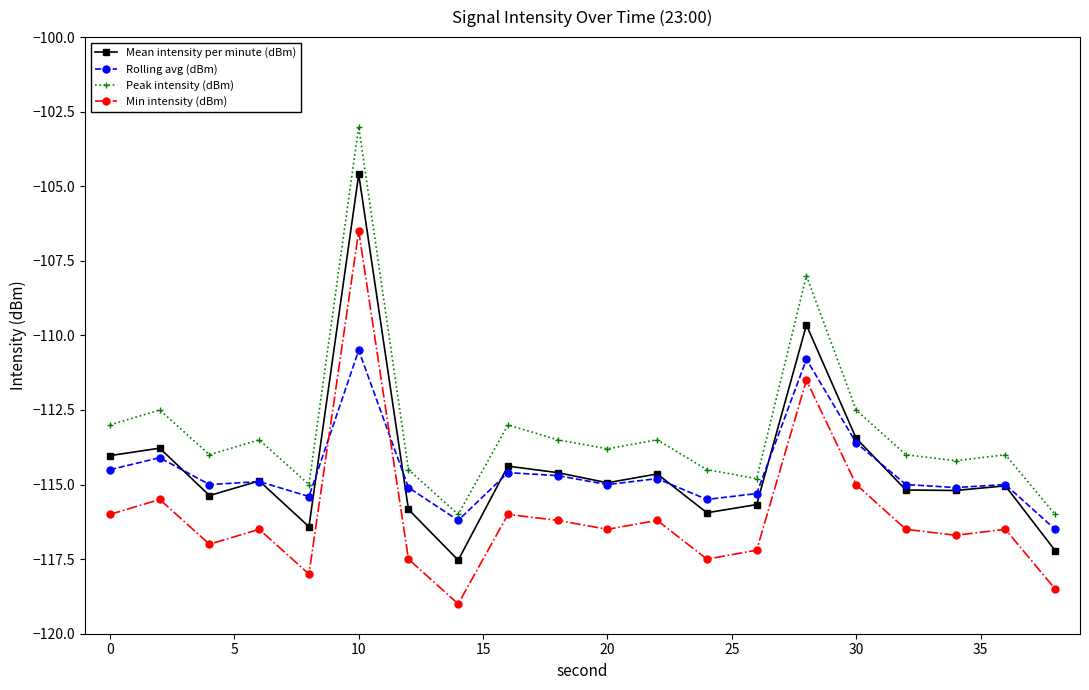

What is the difference between the maximum and second lowest values in the Peak intensity (dBm) series?

13.0